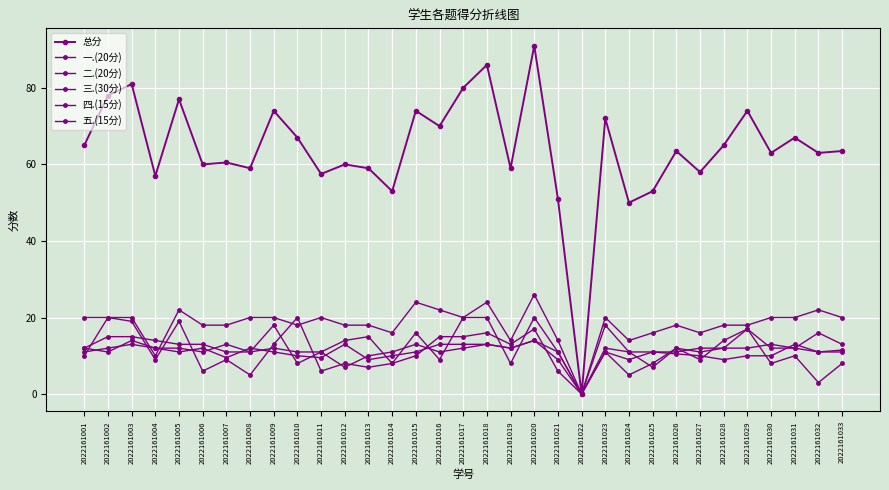

How many lines are shown in the chart?

6